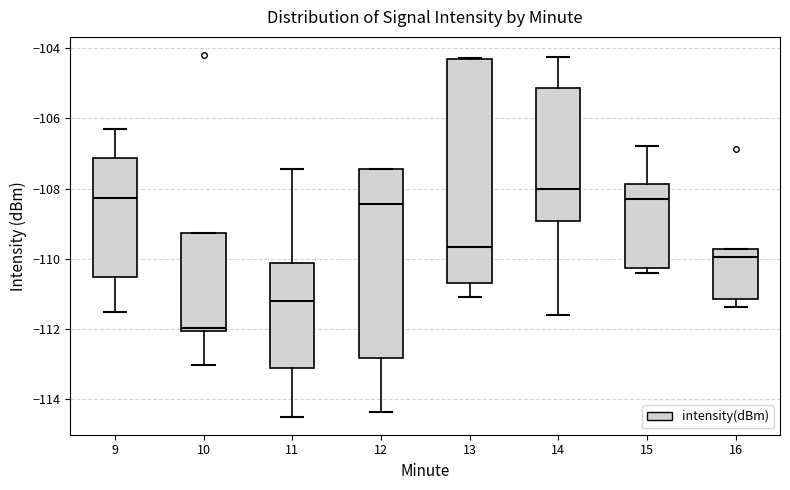

Reading left to right, read every box against the y-axis: the position of its median line, the range the box covers, and the ends of its whiskers. The values are not printed on the chart, so give them approximately, as read against the axis.

9: median -108.2, box -110.6 to -107.2, whiskers -111.6 to -106.4
10: median -112.0 (just above the box's lower edge), box -112.0 to -109.2, whiskers -113.0 to -109.2
11: median -111.2, box -113.2 to -110.2, whiskers -114.4 to -107.4
12: median -108.4, box -112.8 to -107.4, whiskers -114.4 to -107.4
13: median -109.6, box -110.8 to -104.4, whiskers -111.0 to -104.2
14: median -108.0, box -109.0 to -105.2, whiskers -111.6 to -104.2
15: median -108.4, box -110.2 to -107.8, whiskers -110.4 to -106.8
16: median -110.0, box -111.2 to -109.8, whiskers -111.4 to -109.8